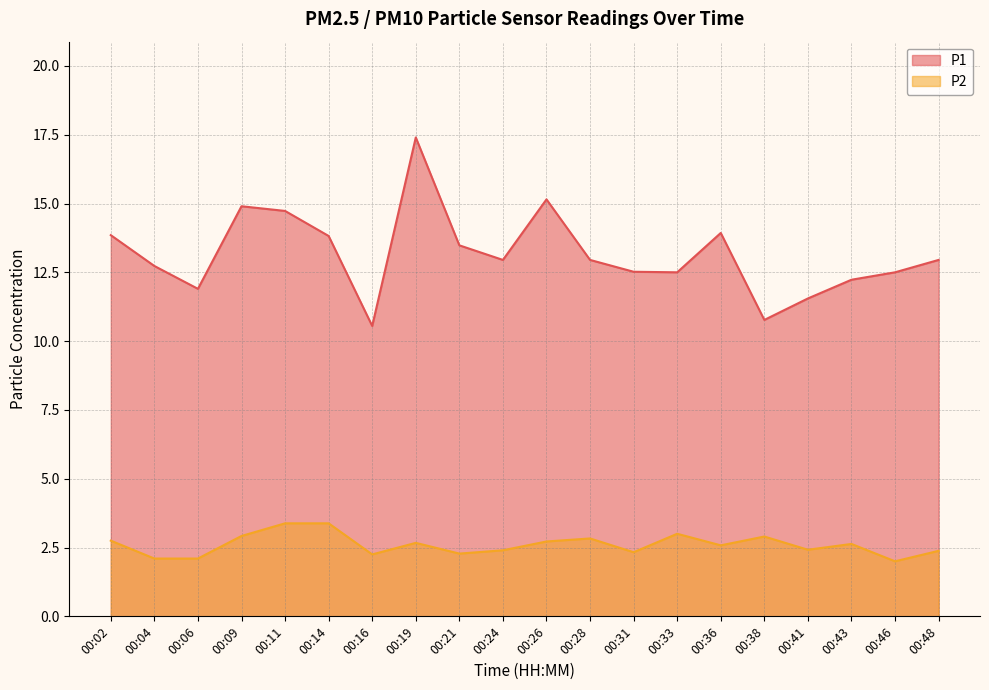

True or false: P2 and P1 intersect in this chart.

False